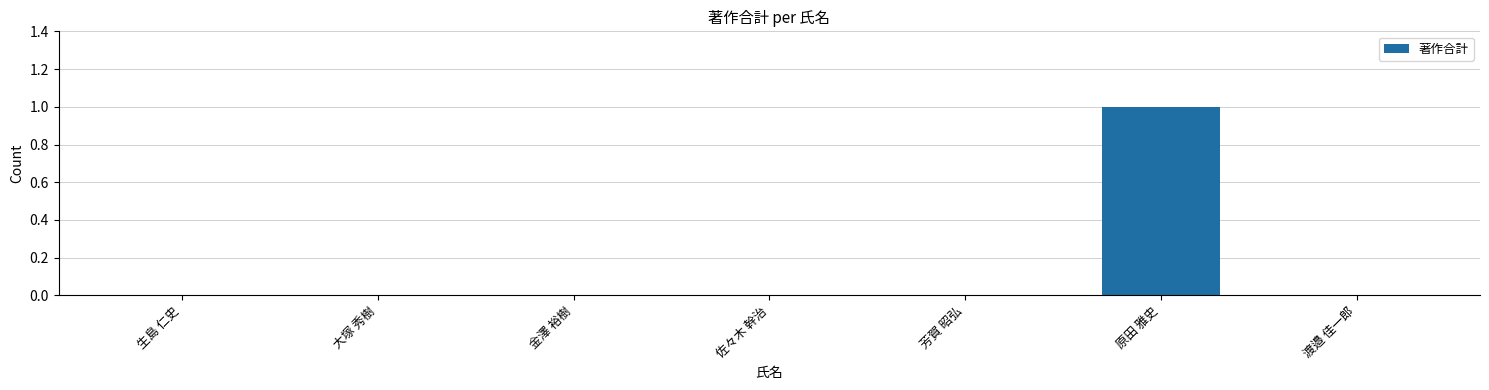

True or false: the data shows 1 at 生島 仁史.

False